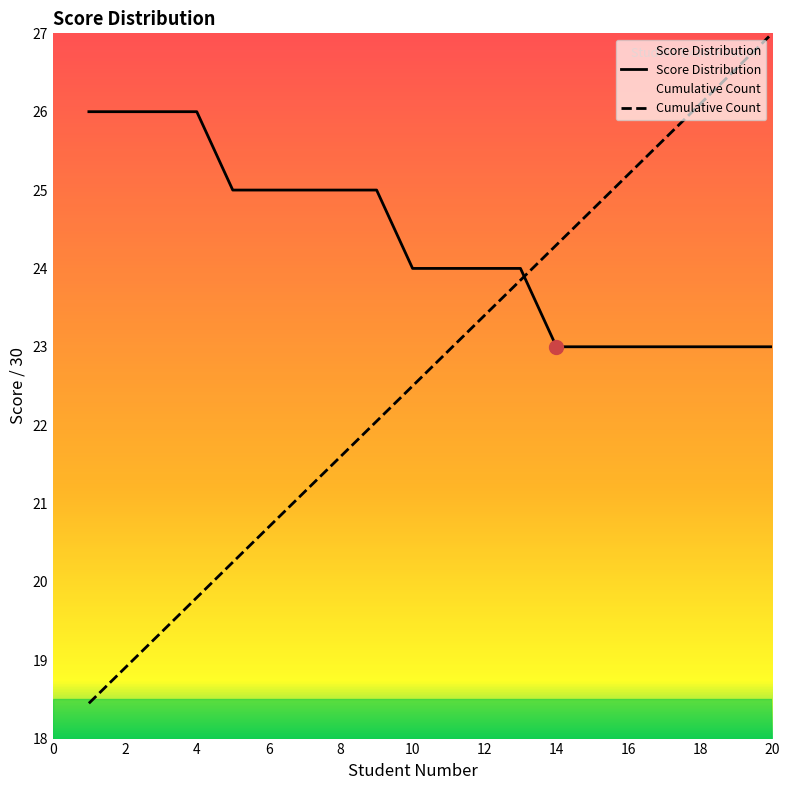

How many Score Distribution values are between 23 and 25?

16